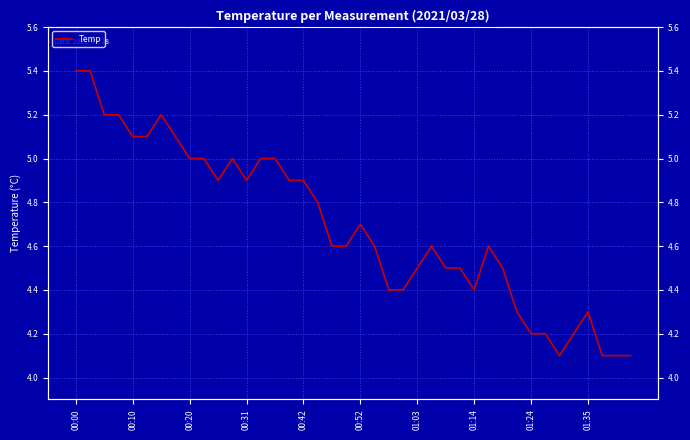

How many lines are shown in the chart?

1